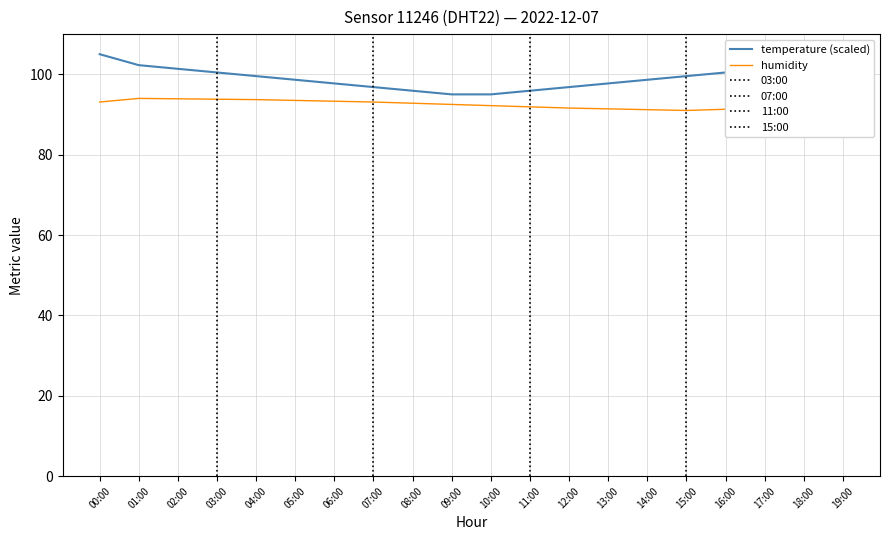

Is the value of humidity at 06:00 greater than the value of temperature at 12:00?

No